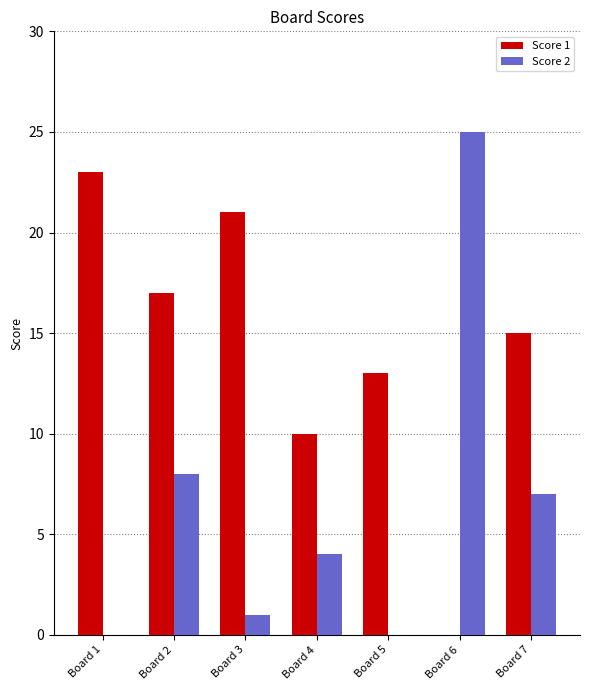

How many groups of bars are there?

7